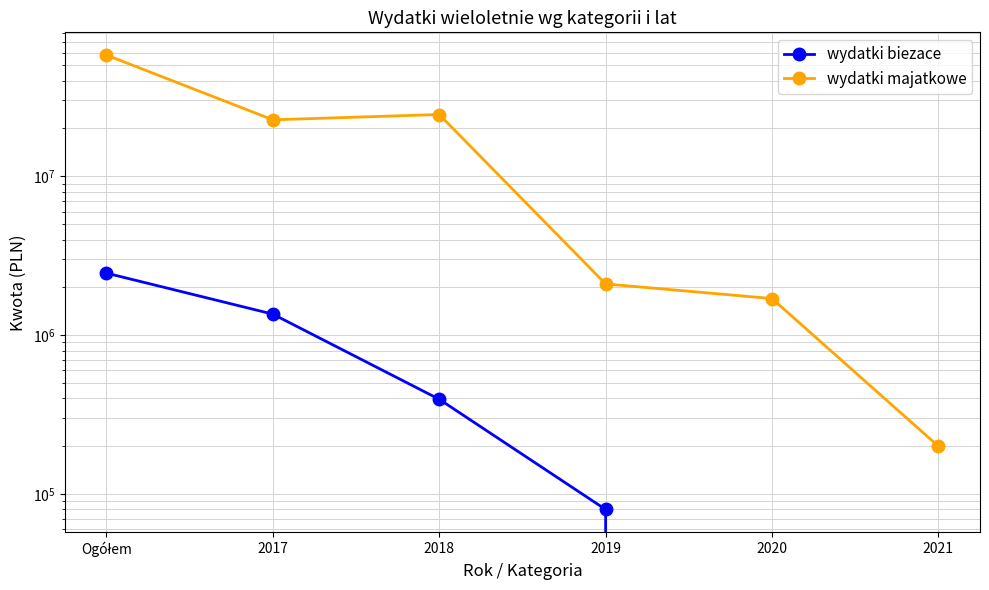

At how many categories does at least one series exceed 18920119?

3